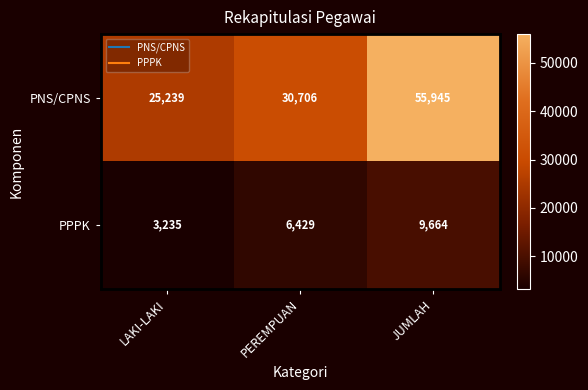

Rank the series by their average value, from lowest to highest.

PPPK, PNS/CPNS